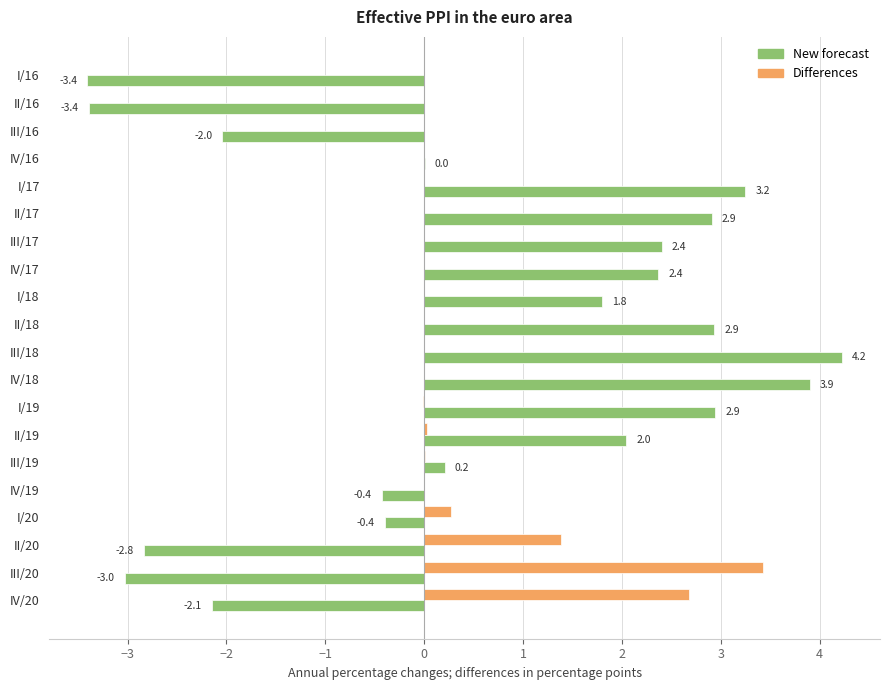

What are all the series names shown in the legend?

New forecast, Differences